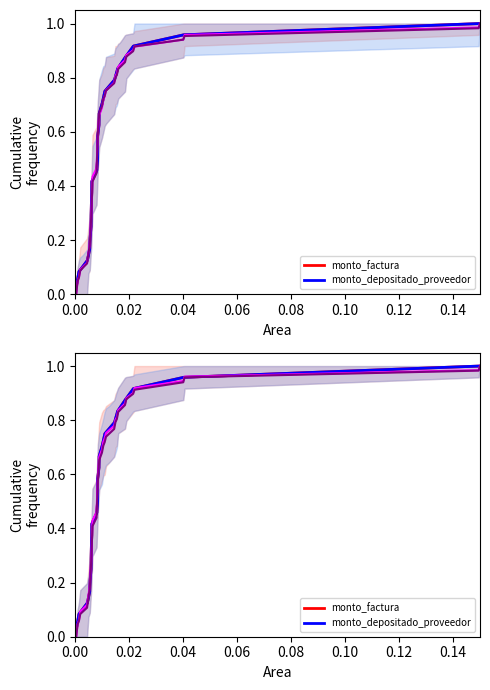

What is the label of the 4th point from the left?

0.06